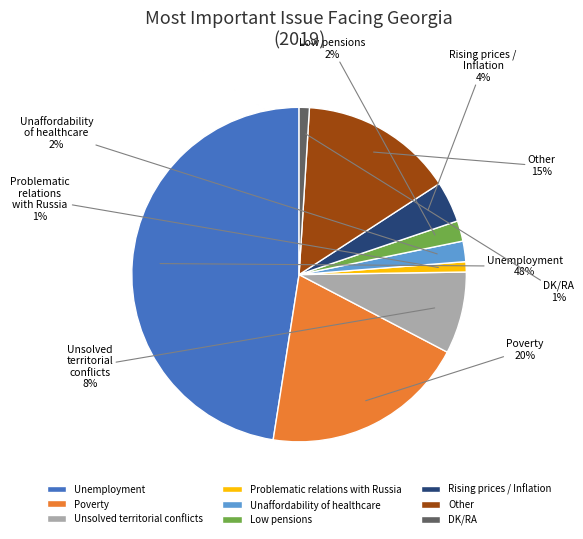

The DK/RA slice represents 1% of the pie. True or false?

True